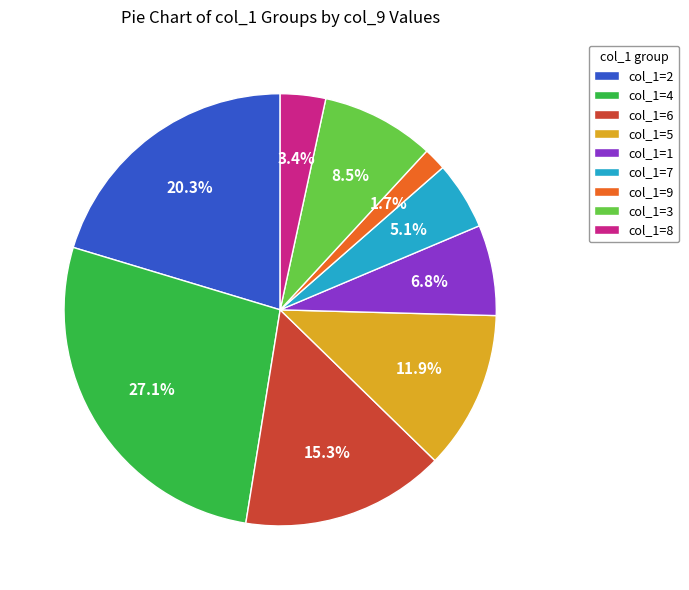

Rank the categories by value from highest to lowest.

col_1=4, col_1=2, col_1=6, col_1=5, col_1=3, col_1=1, col_1=7, col_1=8, col_1=9